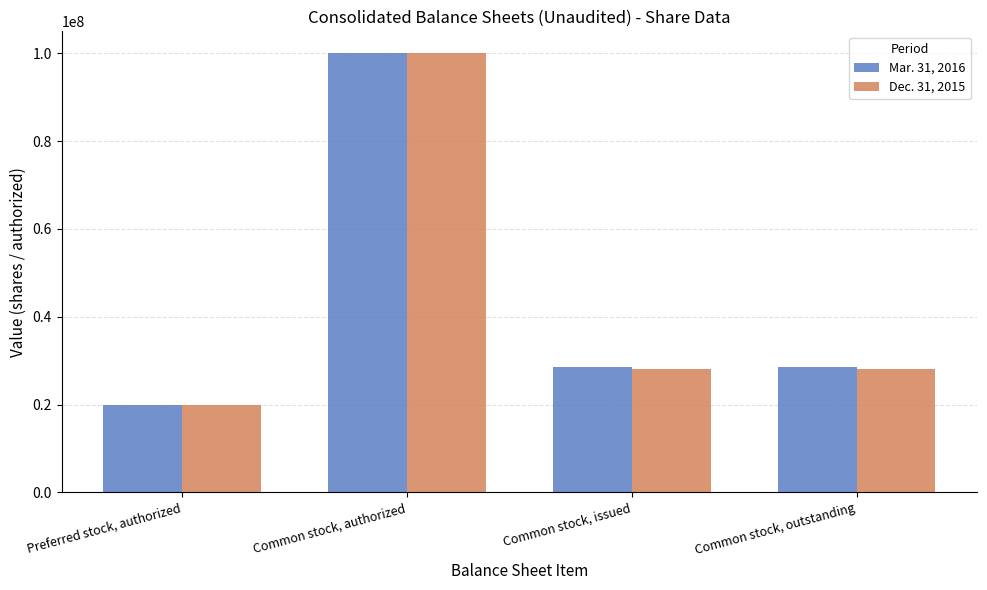

How many data points does each series have?

4